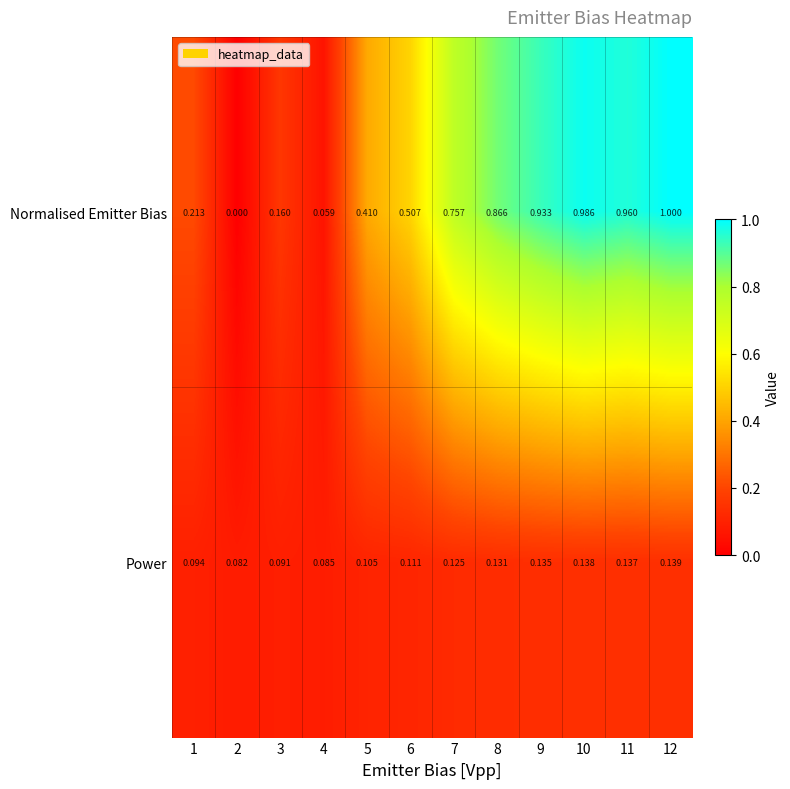

Rank the series by their maximum value, from lowest to highest.

Power, Normalised Emitter Bias